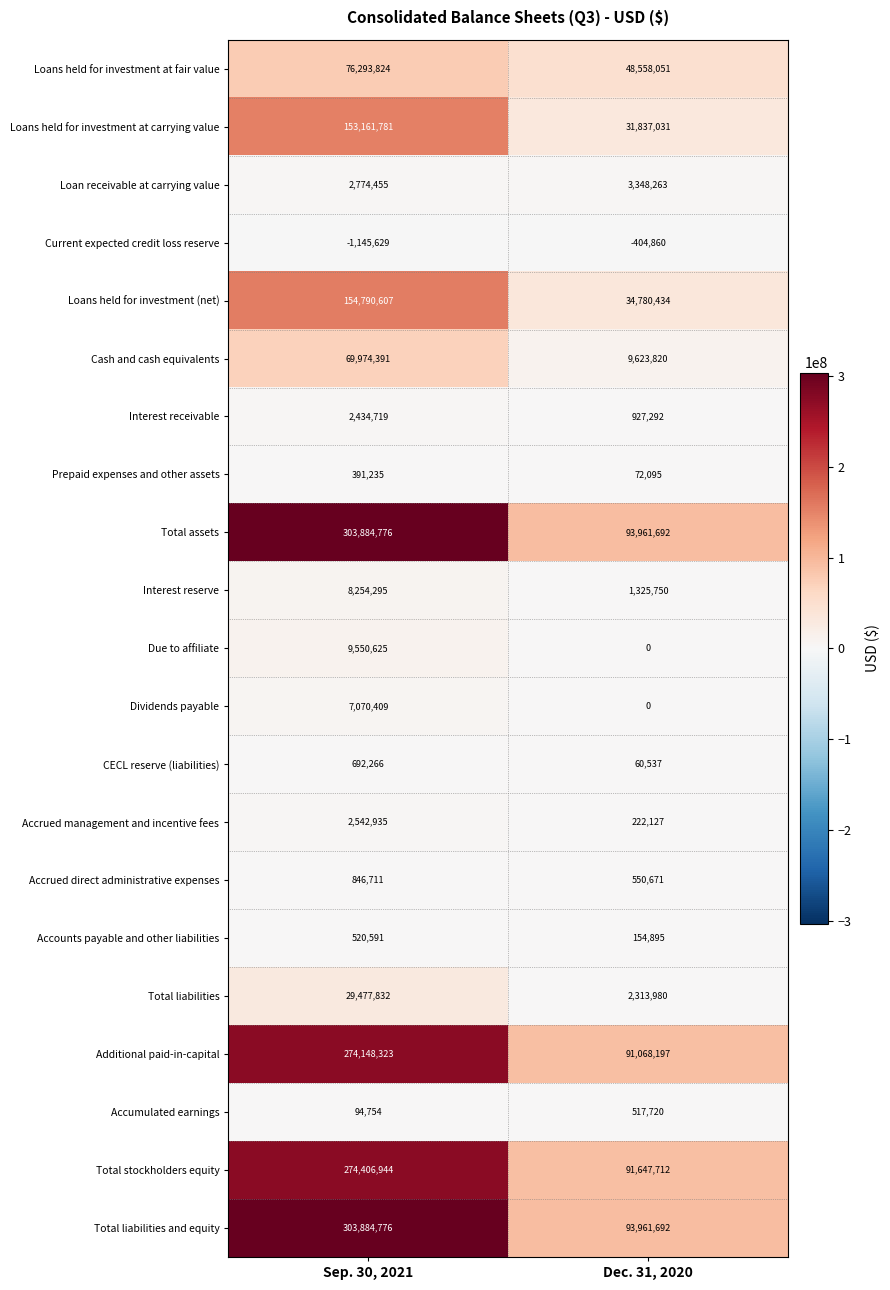

Is the value of Current expected credit loss reserve at Sep. 30, 2021 greater than the value of Loans held for investment at carrying value at Dec. 31, 2020?

No